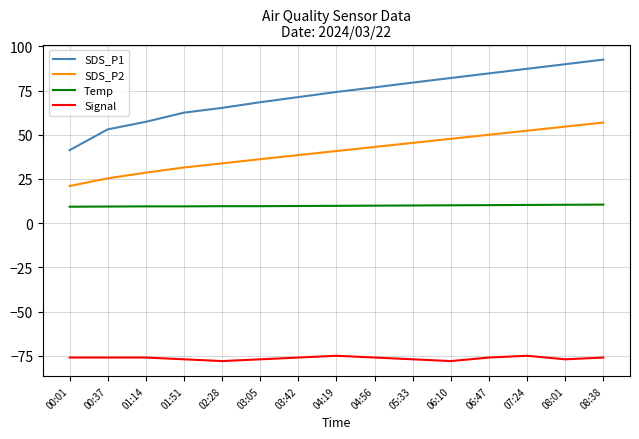

What is the total value across all series at 04:19?

49.8